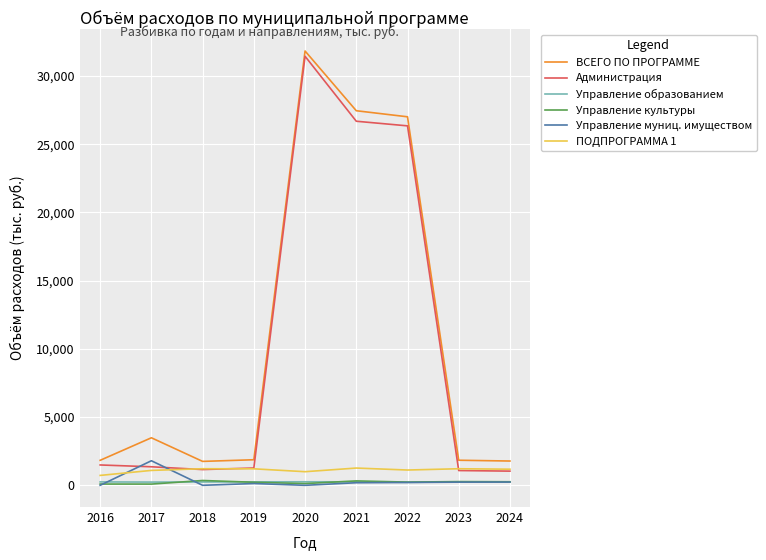

What are all the series names shown in the legend?

ВСЕГО ПО ПРОГРАММЕ, Администрация, Управление образованием, Управление культуры, Управление муниц. имуществом, ПОДПРОГРАММА 1